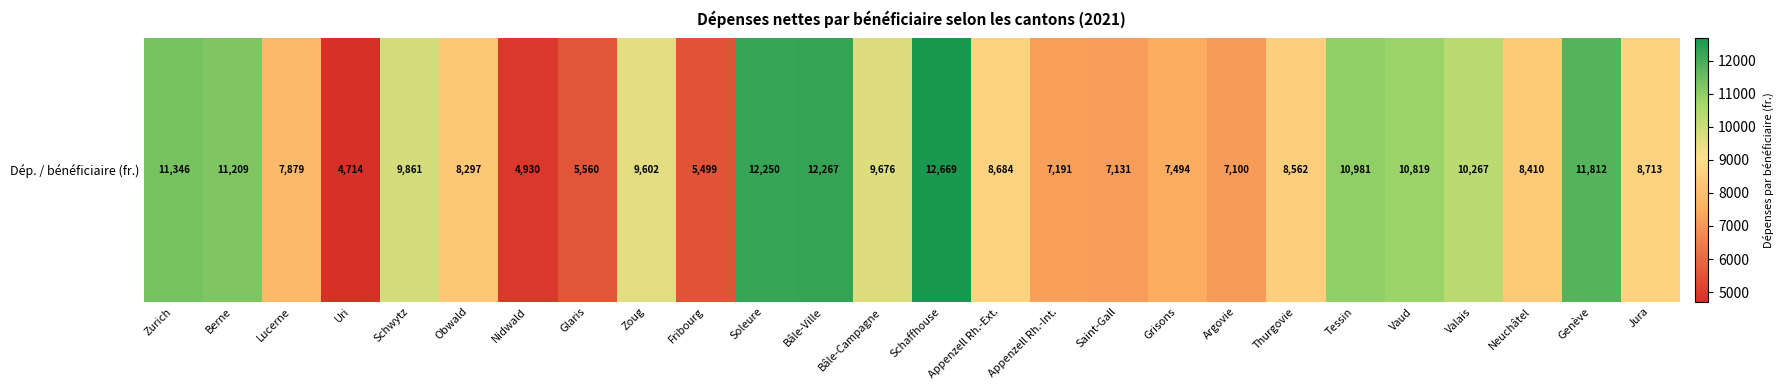

What is the change in value from Berne to Bâle-Ville?

+1058